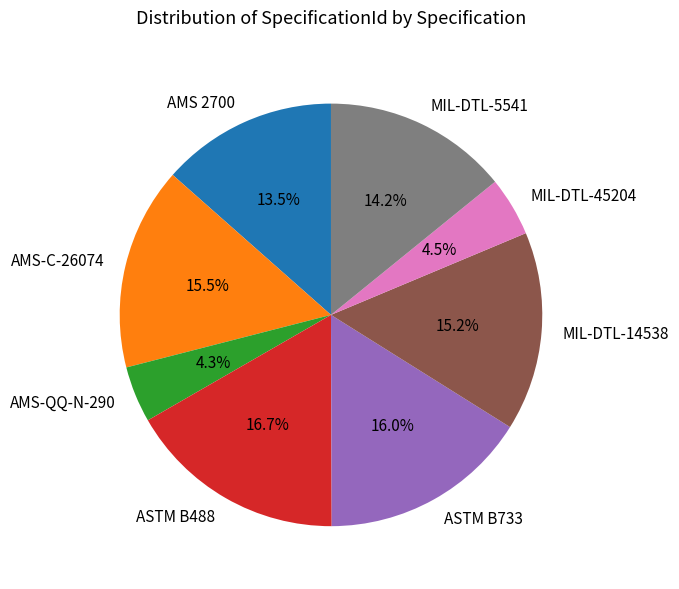

How many slices are in this pie chart?

8